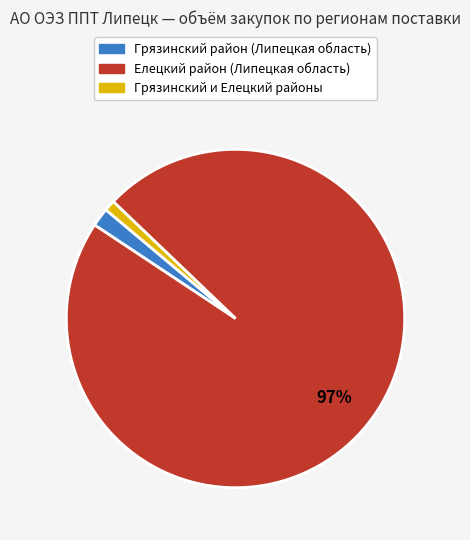

Is there any slice that represents more than half of the pie?

Yes